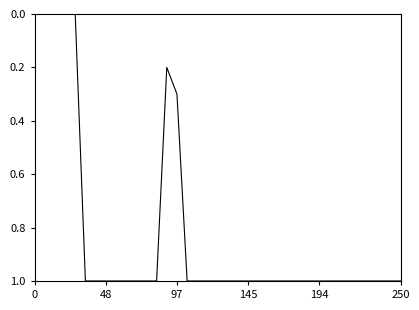

Is it true that the value at 145 is 1.0?

True